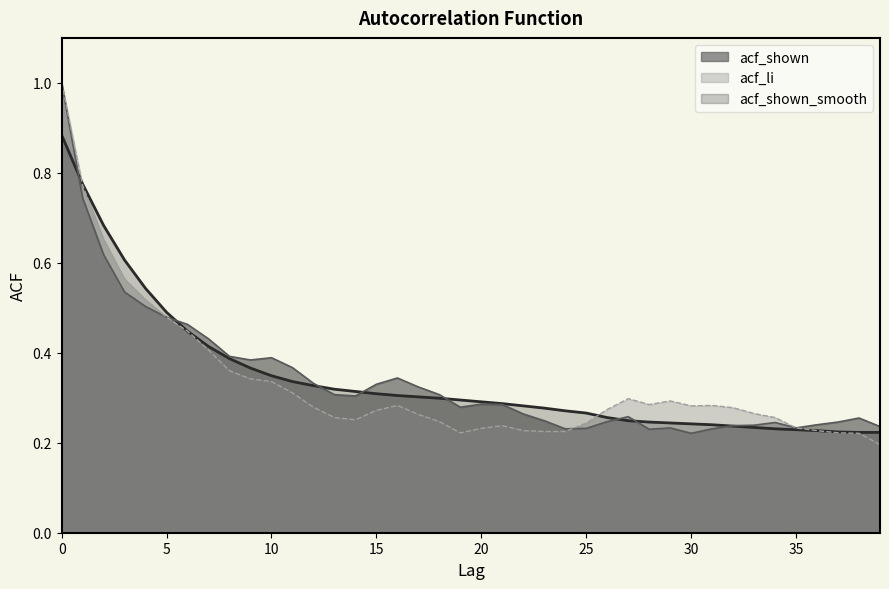

What is the value of the acf_li point at the 37th from the left?

0.2